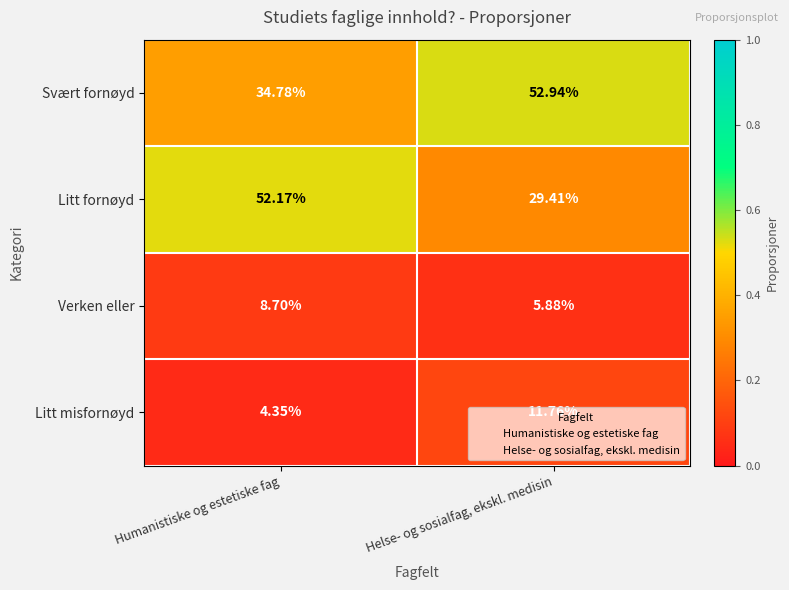

What is the total value across all series at Helse- og sosialfag, ekskl. medisin?

100.0